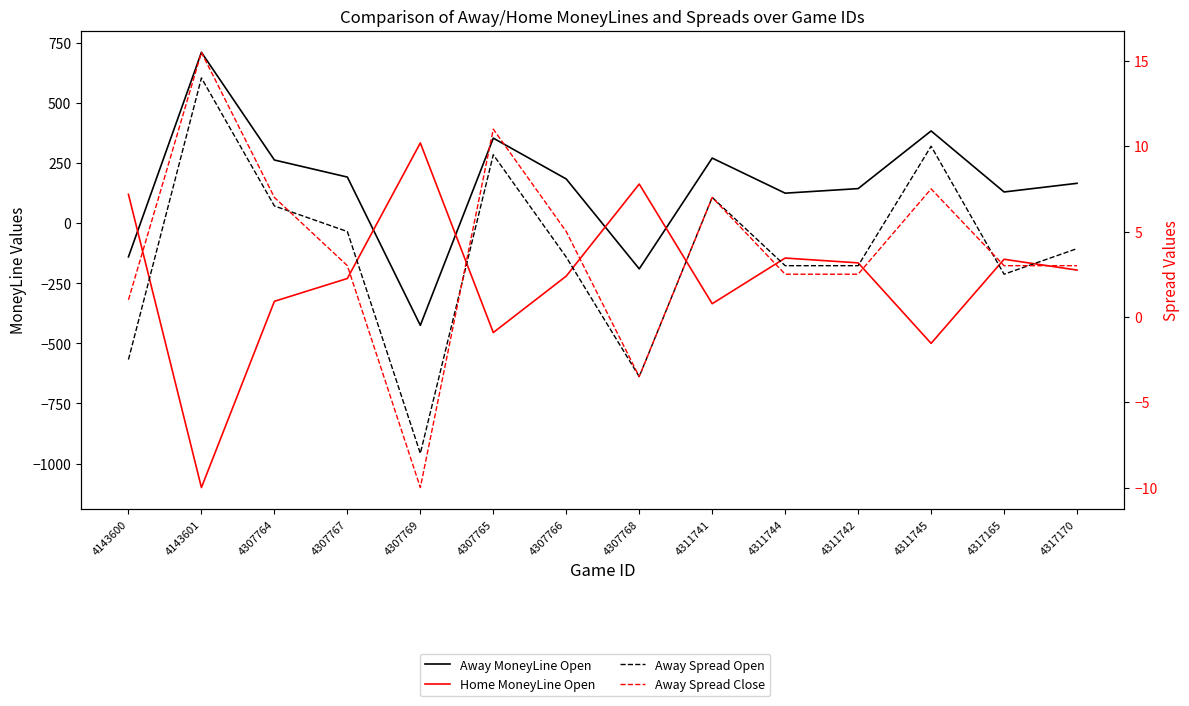

At how many categories does at least one series exceed 359?

2